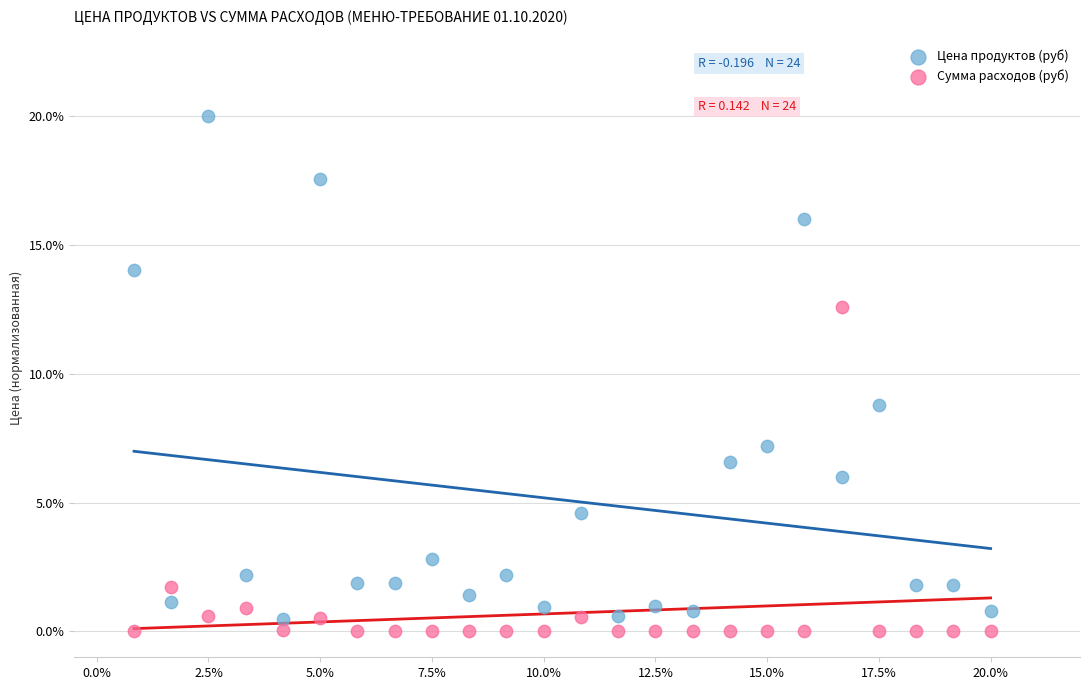

Across all data points, what is the range of Y values (max minus min)?

20.0